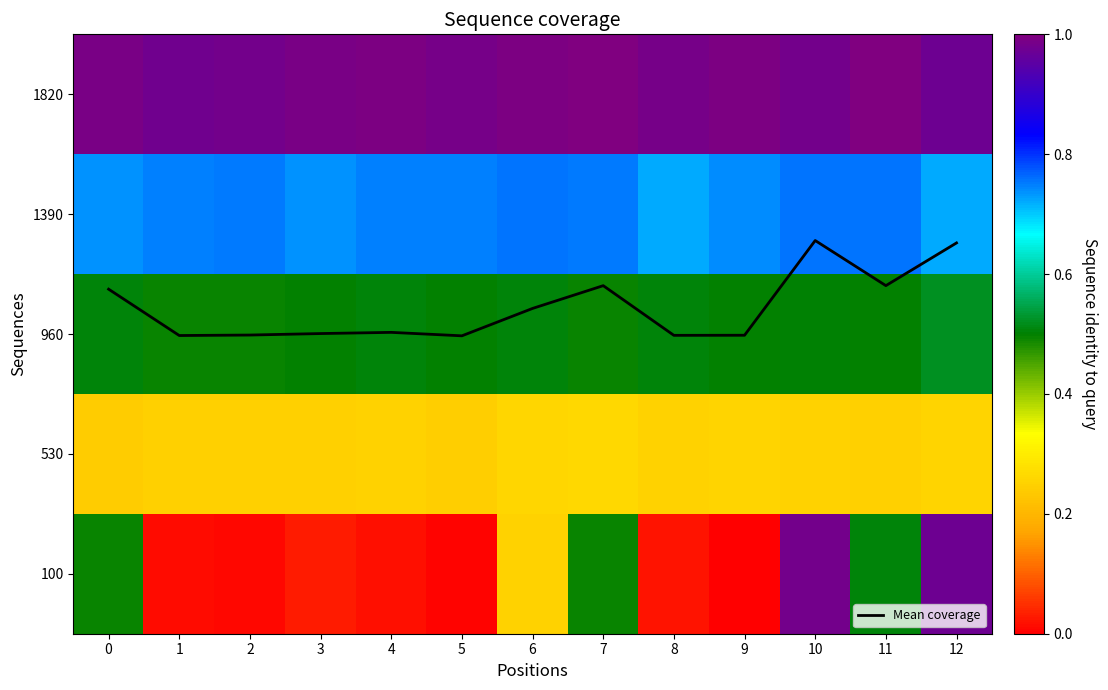

At which category is the sum across all series the highest?

10